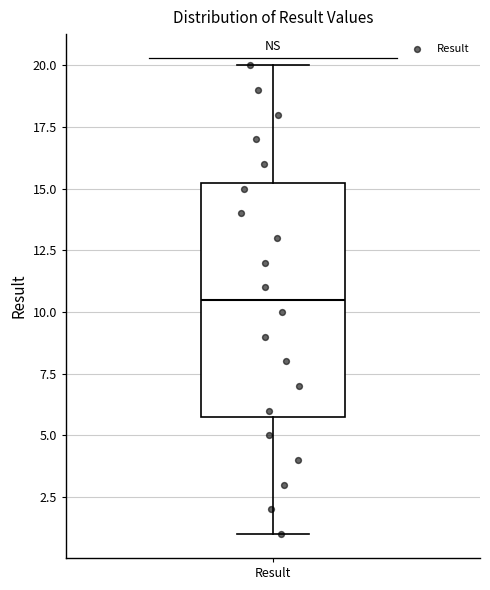

Read this box plot against the y-axis: the position of the median line, the range covered by the box, and the ends of both whiskers. The values are not printed on the chart, so give them approximately, as read against the axis.

median 10.5, box 6.0 to 15.5, whiskers 1.0 to 20.0